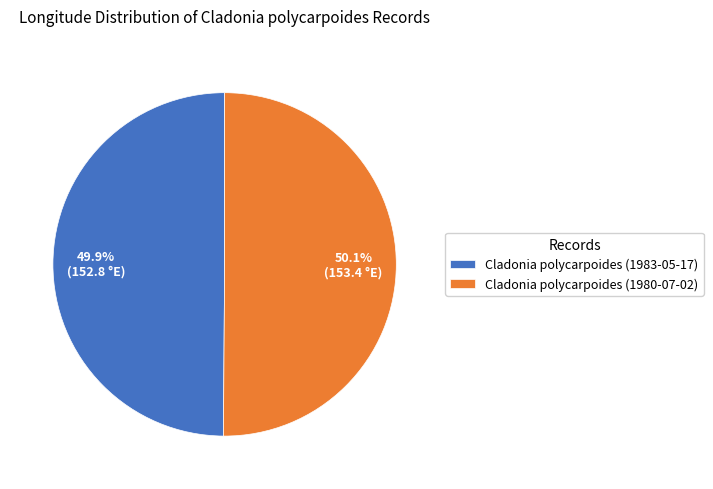

Approximately how many times larger is the value at Cladonia polycarpoides (1980-07-02) compared to Cladonia polycarpoides (1983-05-17)?

1.0